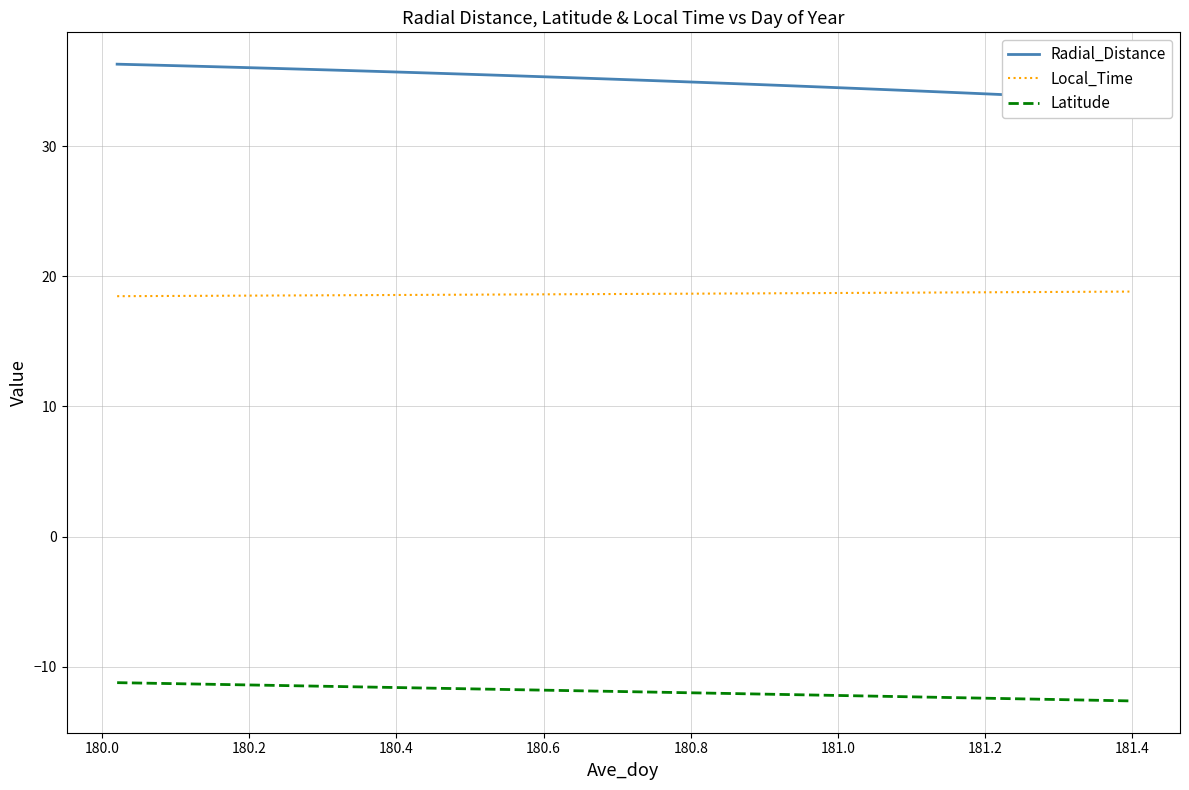

What is the sum of all Local_Time values?

634.3